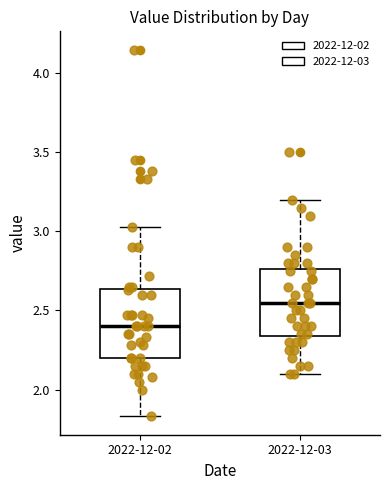

Reading left to right, transcribe this box plot: for each box, give where its median line is, the range the box spans, and where its two whiskers end, as read against the y-axis. The values are not printed on the chart, so give them approximately, as read against the axis.

2022-12-02: median 2.40, box 2.20 to 2.65, whiskers 1.85 to 3.05
2022-12-03: median 2.55, box 2.35 to 2.75, whiskers 2.10 to 3.20